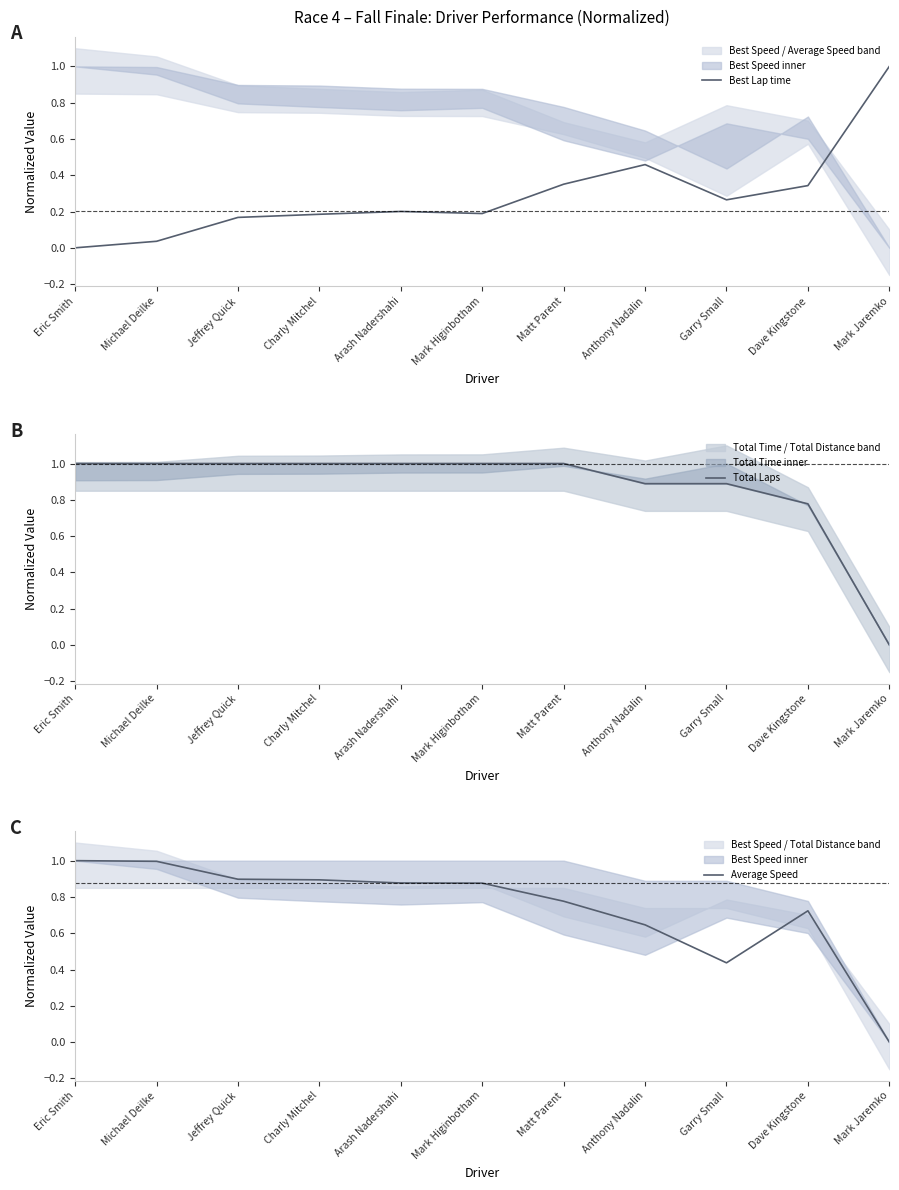

List the series in order of their overall mean, lowest first.

Best Lap time, Average Speed, Total Laps